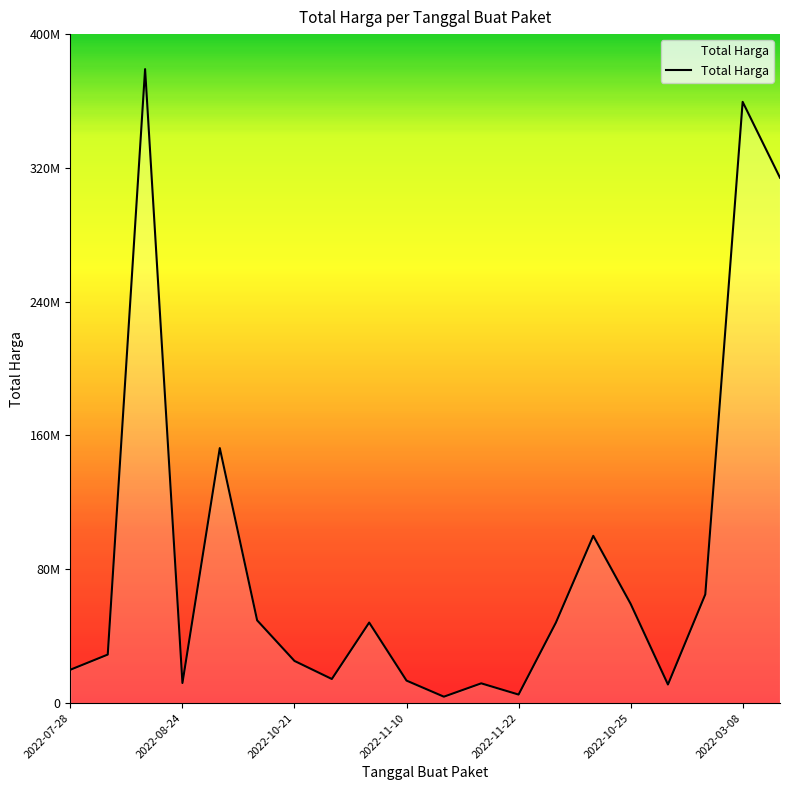

Rank the categories by value from highest to lowest.

2022-08-15, 2022-03-08, 2022-03-31, 2022-09-30, 2022-09-17, 2022-11-22, 2022-10-25, 2022-10-01, 2022-11-08, 2022-11-25, 2022-08-10, 2022-10-21, 2022-07-28, 2022-11-04, 2022-11-10, 2022-08-24, 2022-11-21, 2022-11-09, 2022-11-22, 2022-11-16